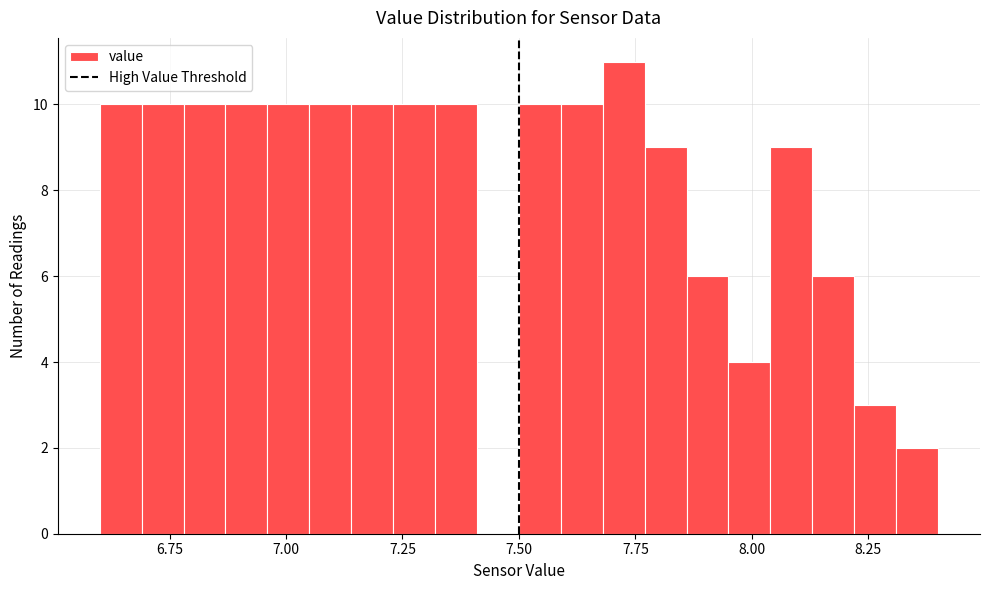

Around what value on the x-axis is the tallest bar? Give the approximate position of its centre, as read against the axis.

7.75